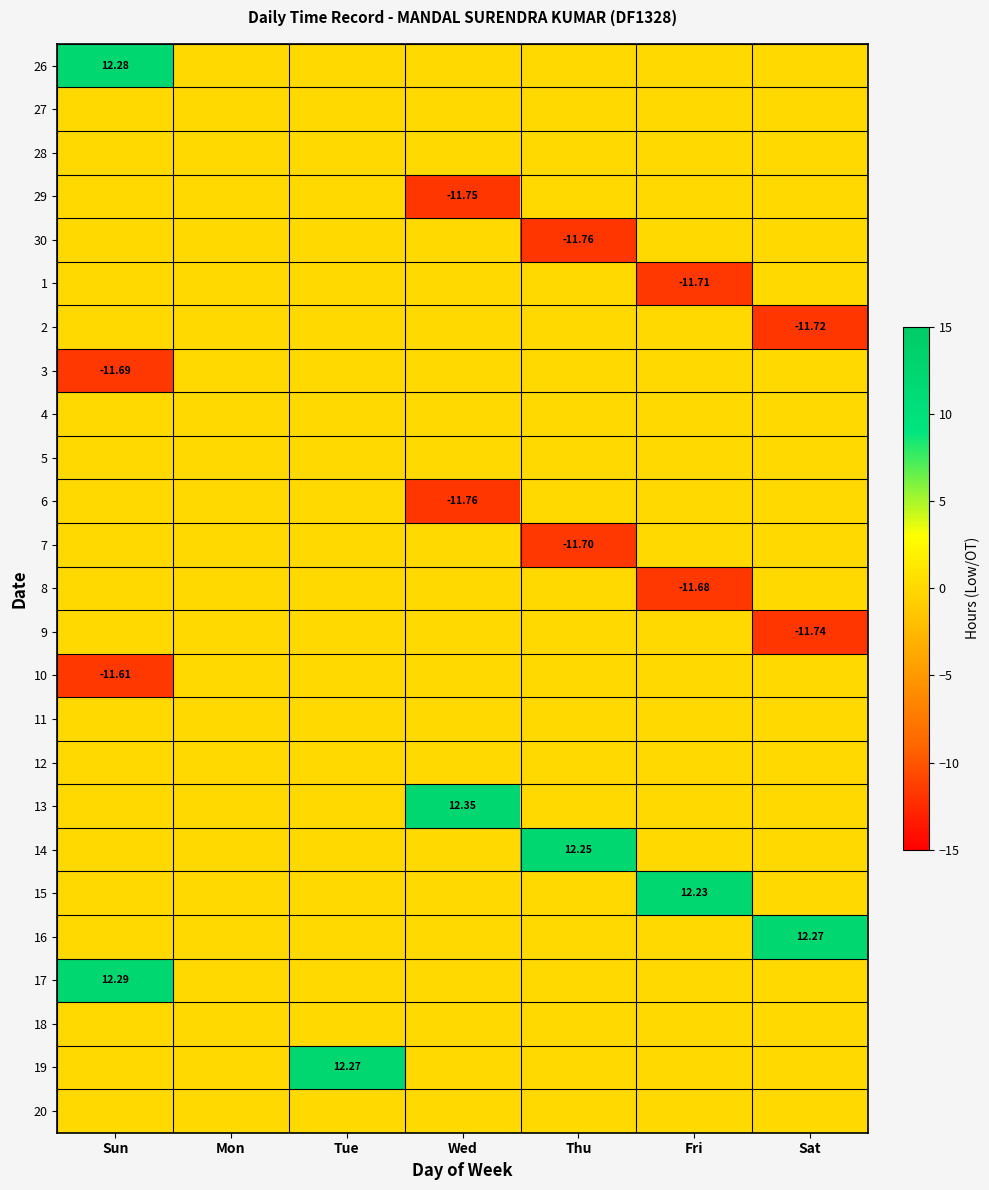

How many distinct data groups are displayed?

25